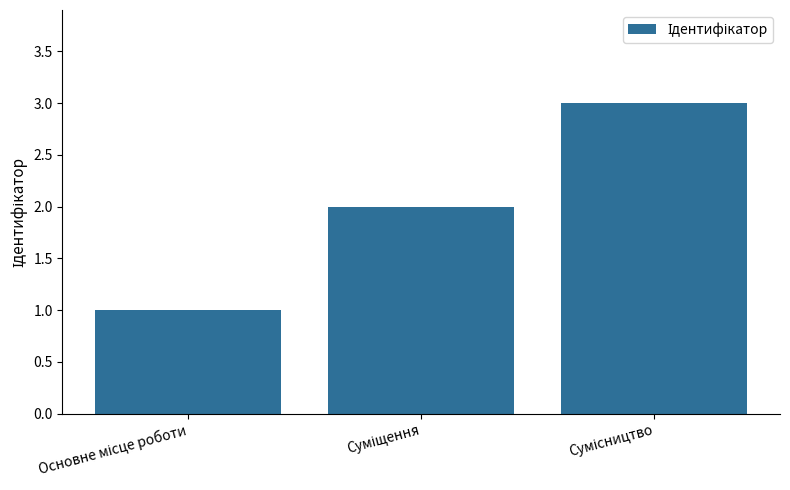

How many bars are there in total?

3